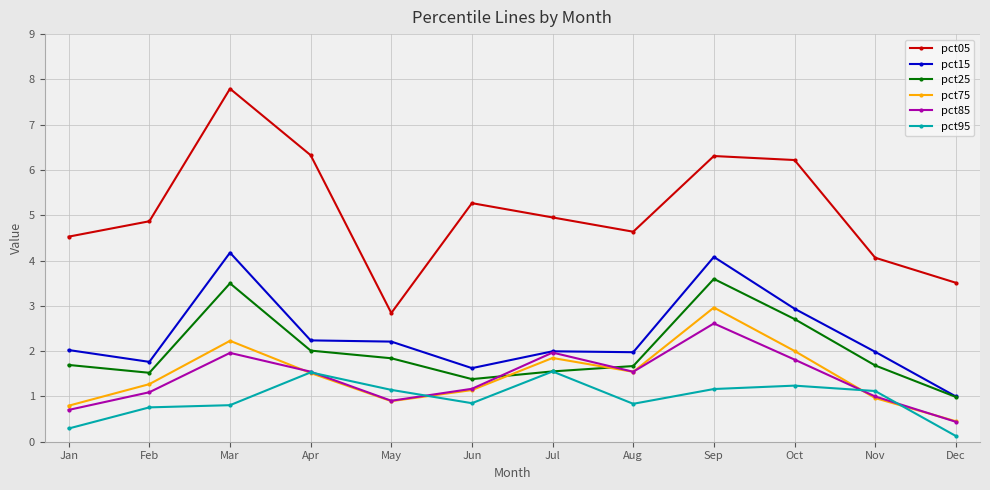

What is the minimum value for pct15?

1.0